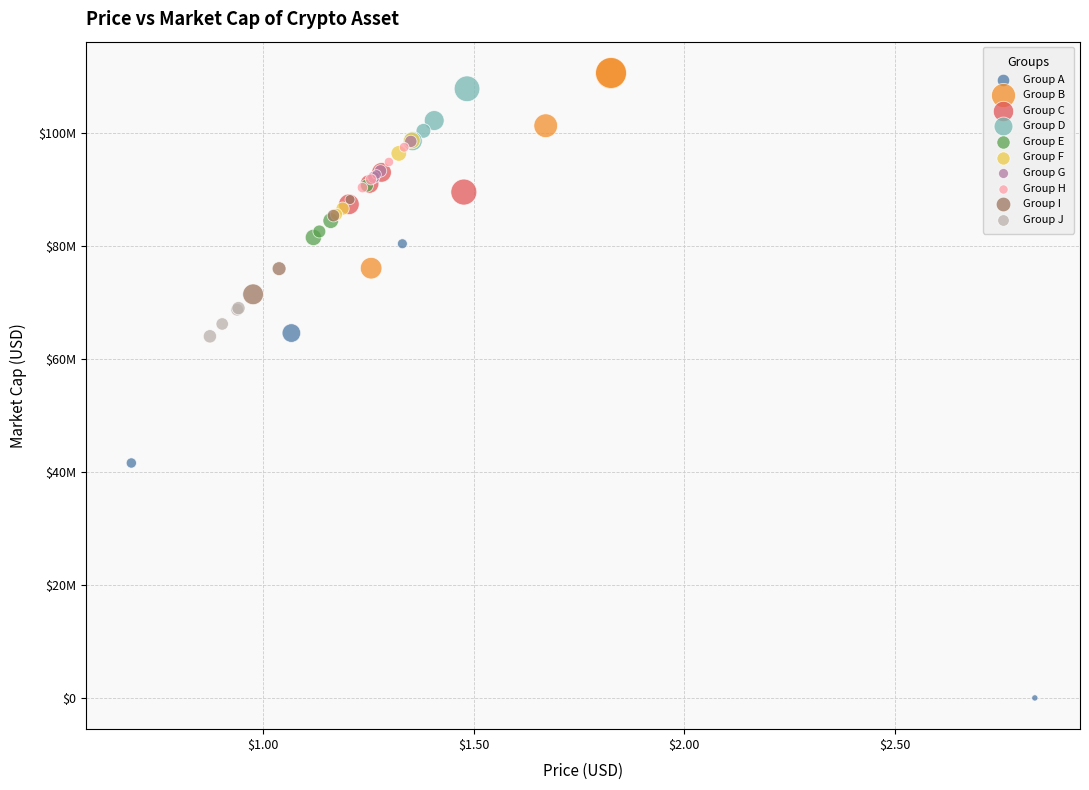

Which series has the widest spread of Y values?

Group A